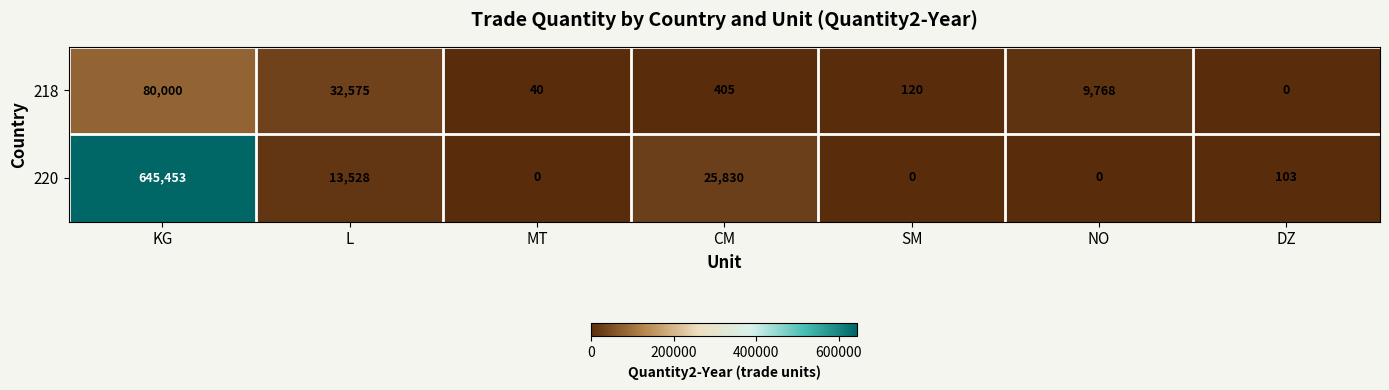

List the series in order of their peak value, lowest first.

218, 220